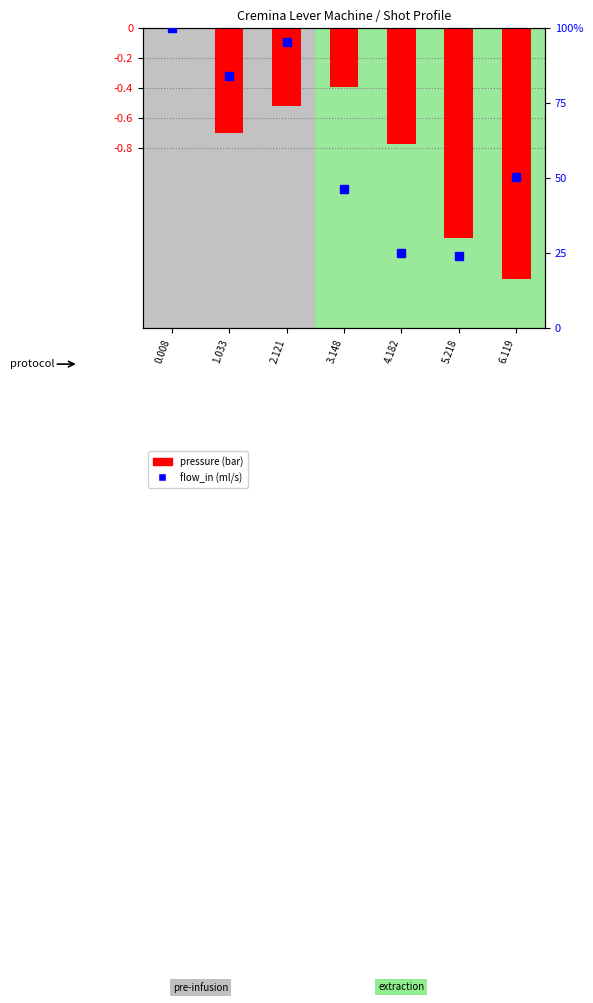

Reading left to right, list all the values displayed in this chart.

0.008=0.0	1.033=-0.7	2.121=-0.5	3.148=-0.4	4.182=-0.8	5.218=-1.4	6.119=-1.7